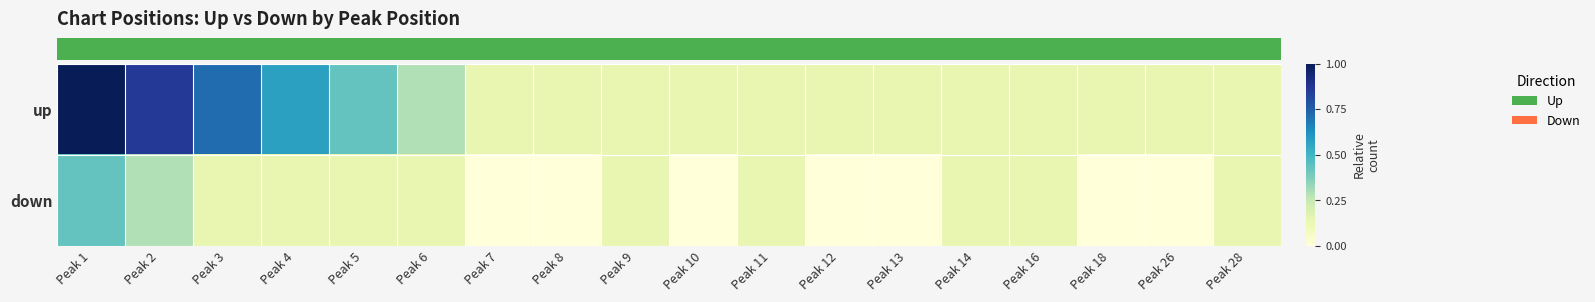

How many data points does each series have?

18